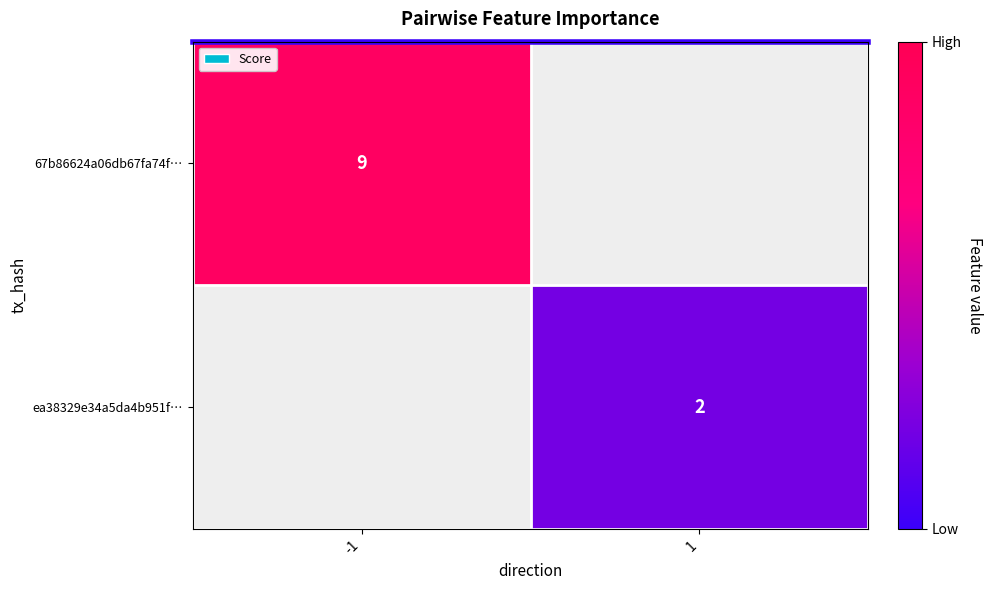

How many data points does each series have?

2